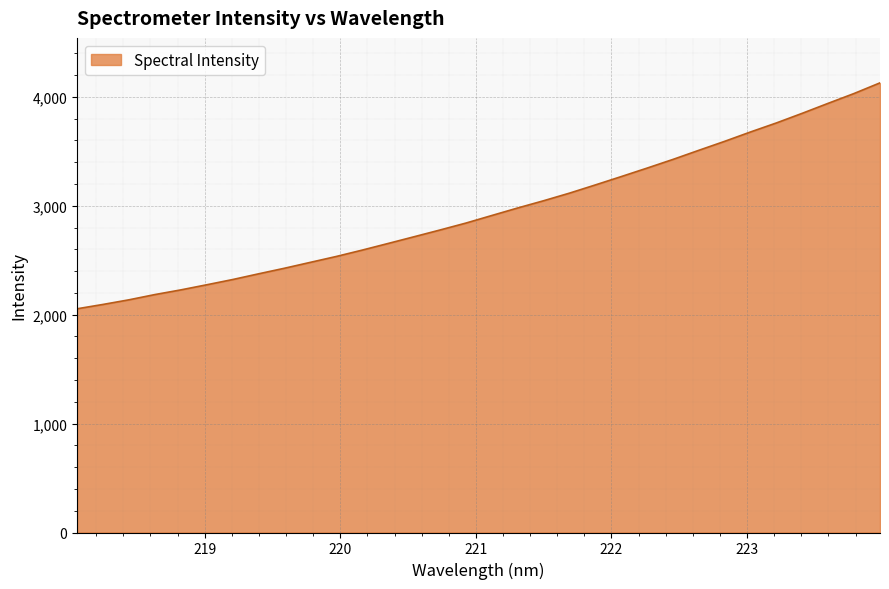

What is the greatest value displayed?

4128.5